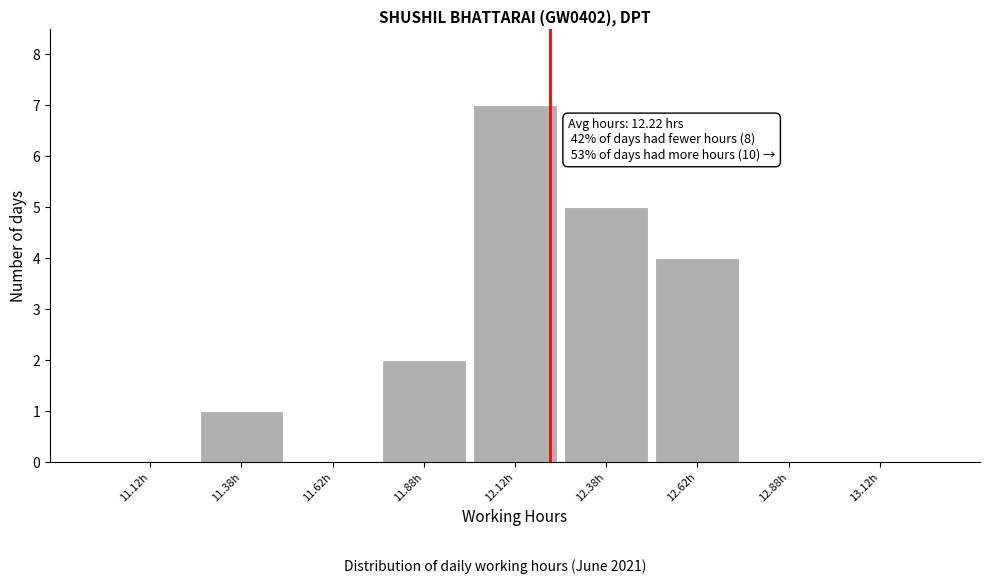

Which range on the x-axis has the tallest bar?

12.00 to 12.25